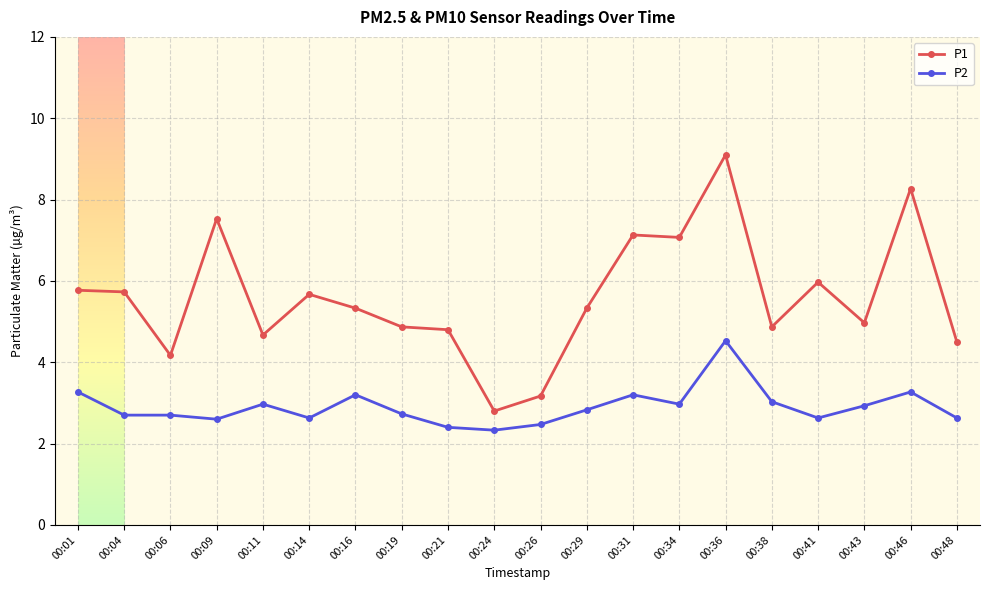

What is the average value of the P1 series?

5.6